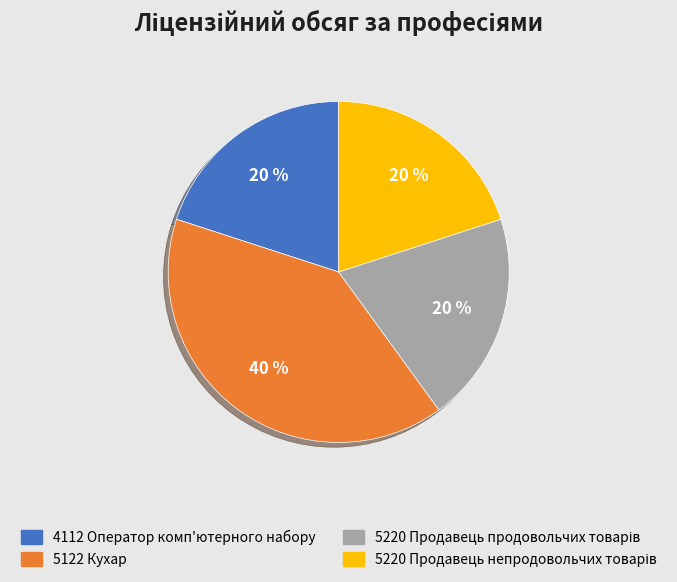

What percentage is the 4112 Оператор комп'ютерного набору slice, to the nearest percent?

20%